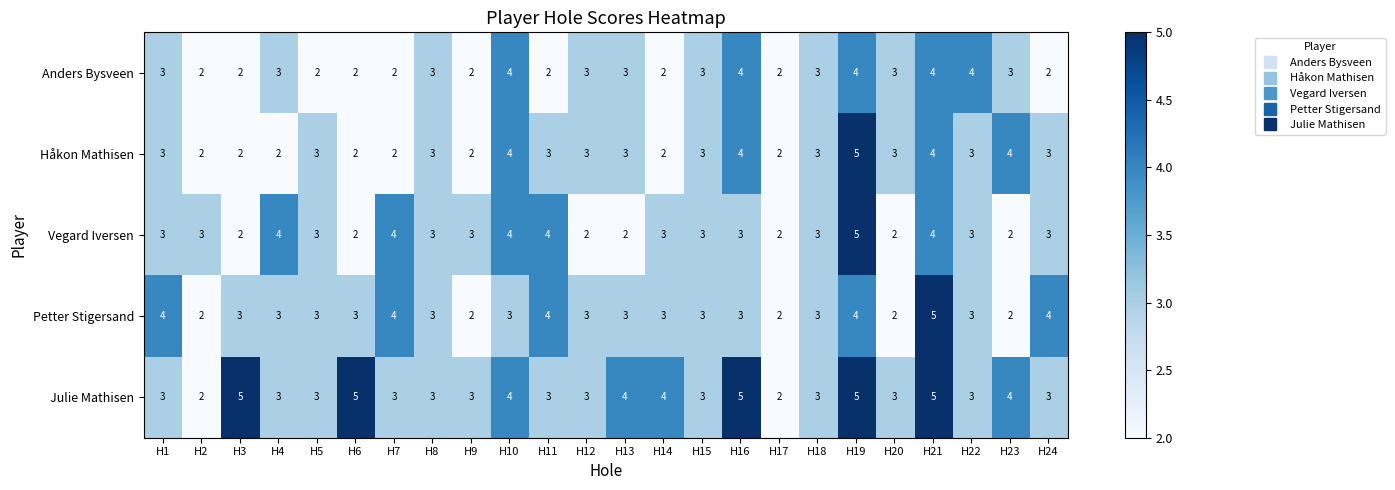

How many Petter Stigersand values are between 3 and 4?

18